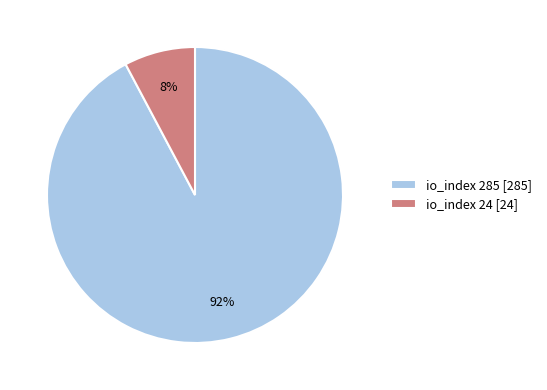

What percentage is the io_index 285 [285] slice, to the nearest percent?

92%